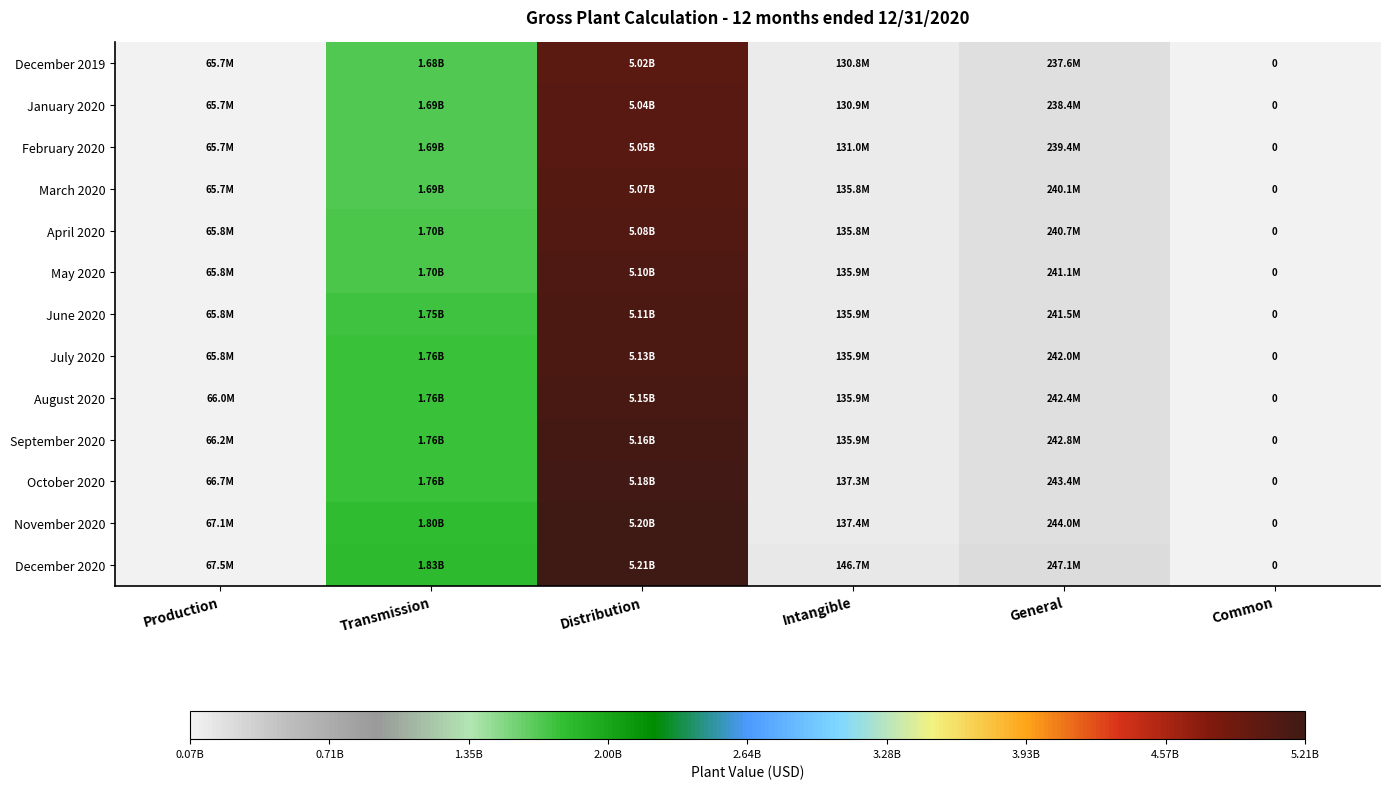

How many values in January 2020 are above zero?

5